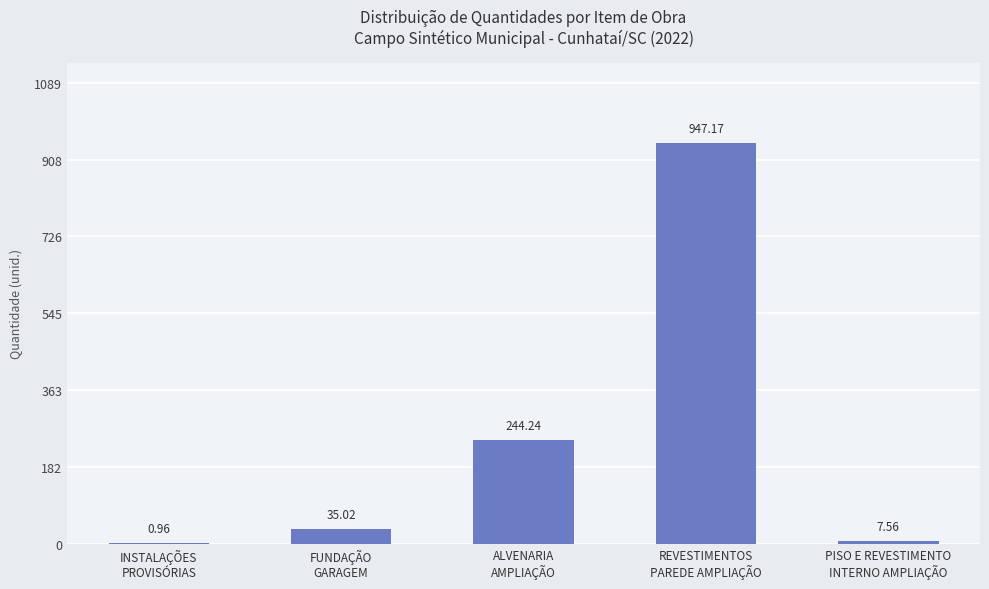

What is the sum of all values?

1235.0